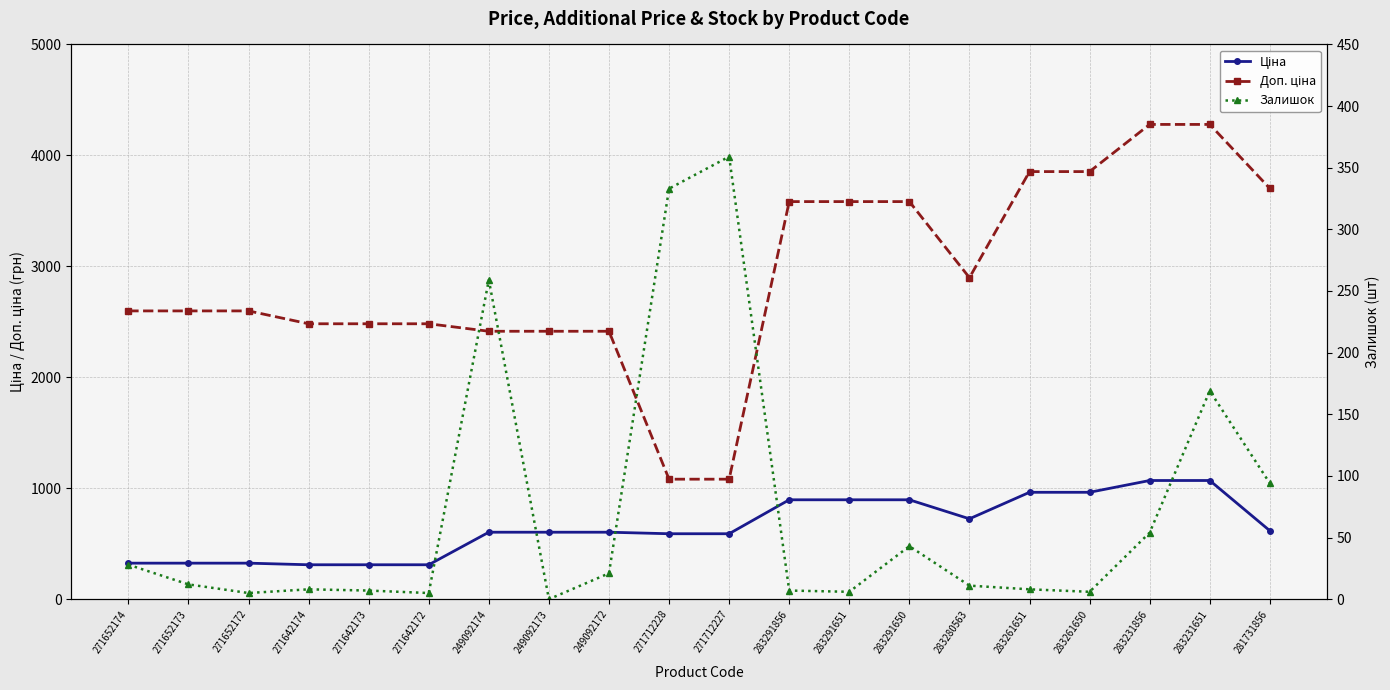

Reading left to right, list all the values displayed in this chart.

Ціна: 271652174=324.8	271652173=324.8	271652172=324.8	271642174=310.3	271642173=310.3	271642172=310.3	249092174=603.7	249092173=603.7	249092172=603.7	271712228=589.9	271712227=589.9	283291856=895.9	283291651=895.9	283291650=895.9	283280563=724.5	283261651=963.5	283261650=963.5	283231856=1069.8	283231651=1069.8	281731856=617.0
Доп. ціна: 271652174=2598.3	271652173=2598.3	271652172=2598.3	271642174=2482.4	271642173=2482.4	271642172=2482.4	249092174=2414.8	249092173=2414.8	249092172=2414.8	271712228=1081.7	271712227=1081.7	283291856=3583.6	283291651=3583.6	283291650=3583.6	283280563=2897.8	283261651=3854.0	283261650=3854.0	283231856=4279.1	283231651=4279.1	281731856=3701.9
Залишок: 271652174=28.0	271652173=12.0	271652172=5.0	271642174=8.0	271642173=7.0	271642172=5.0	249092174=259.0	249092173=0.0	249092172=21.0	271712228=333.0	271712227=359.0	283291856=7.0	283291651=6.0	283291650=43.0	283280563=11.0	283261651=8.0	283261650=6.0	283231856=54.0	283231651=169.0	281731856=94.0